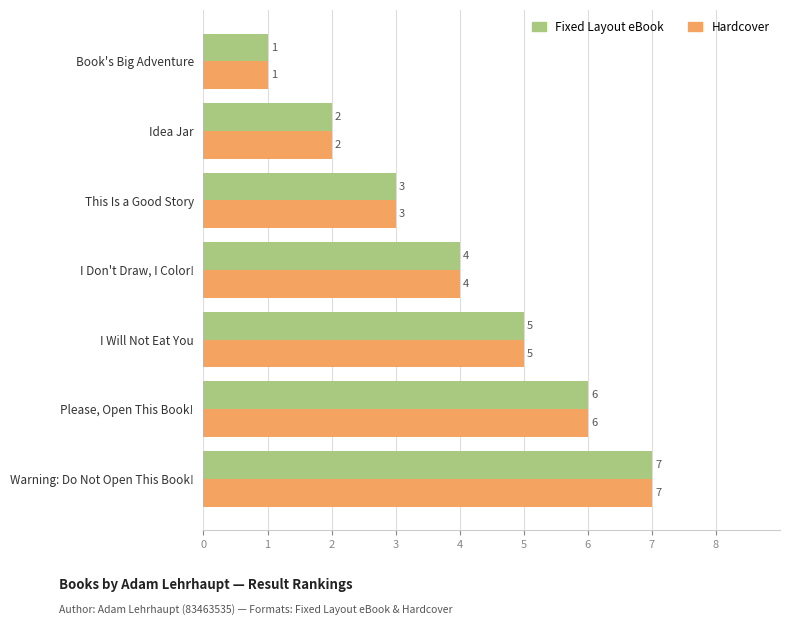

Is it true that Hardcover equals 2 at Idea Jar?

True